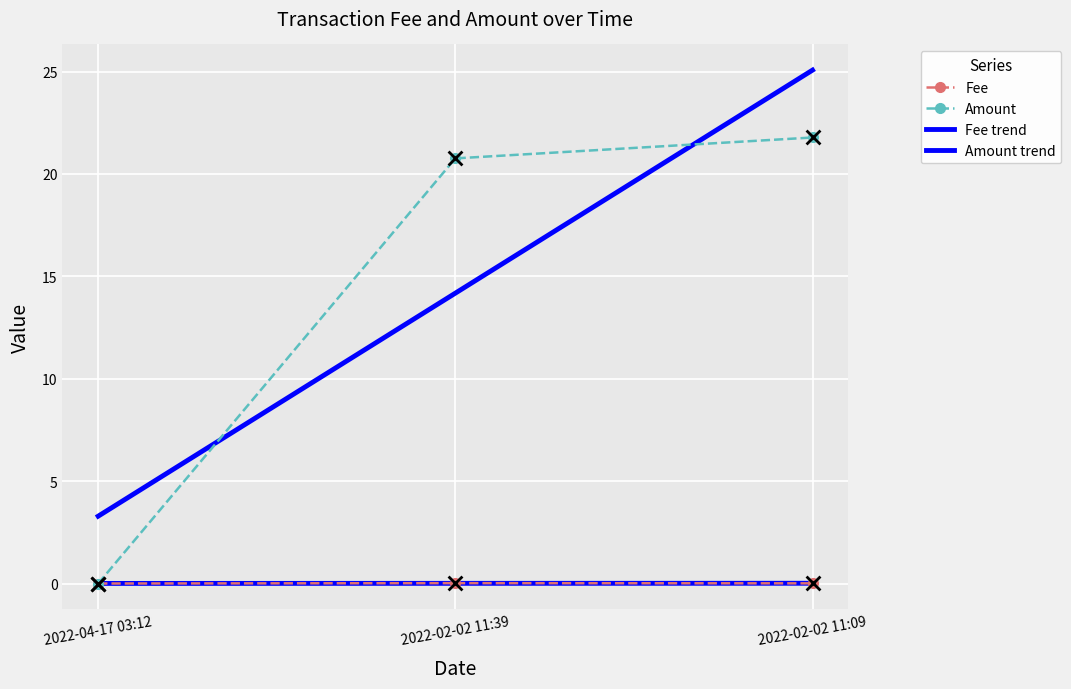

The value of Fee at 2022-04-17 03:12 is 0.0. True or false?

True